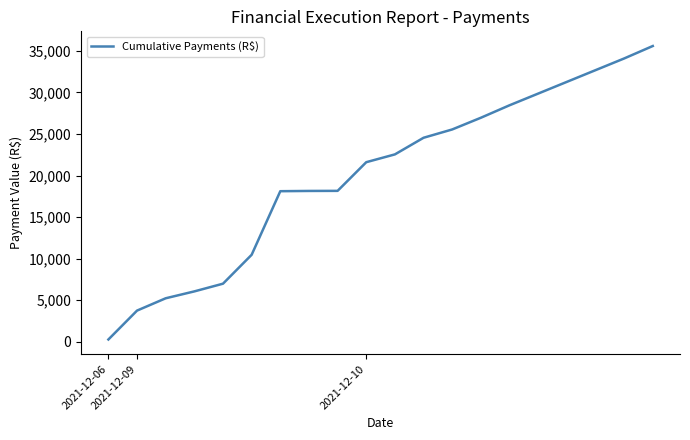

What is the greatest value displayed?

35579.3